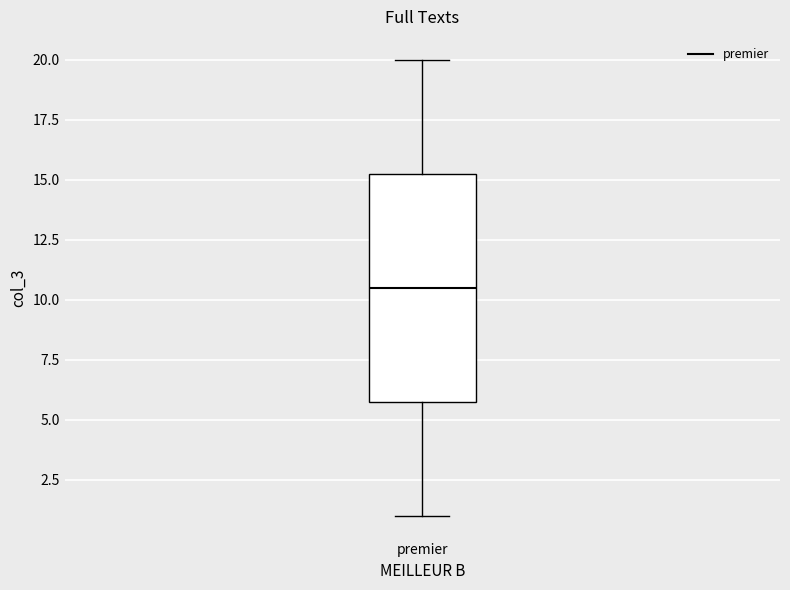

Where does the median line of the box for premier sit on the y-axis? The values are not printed on the chart, so give them approximately, as read against the axis.

10.5